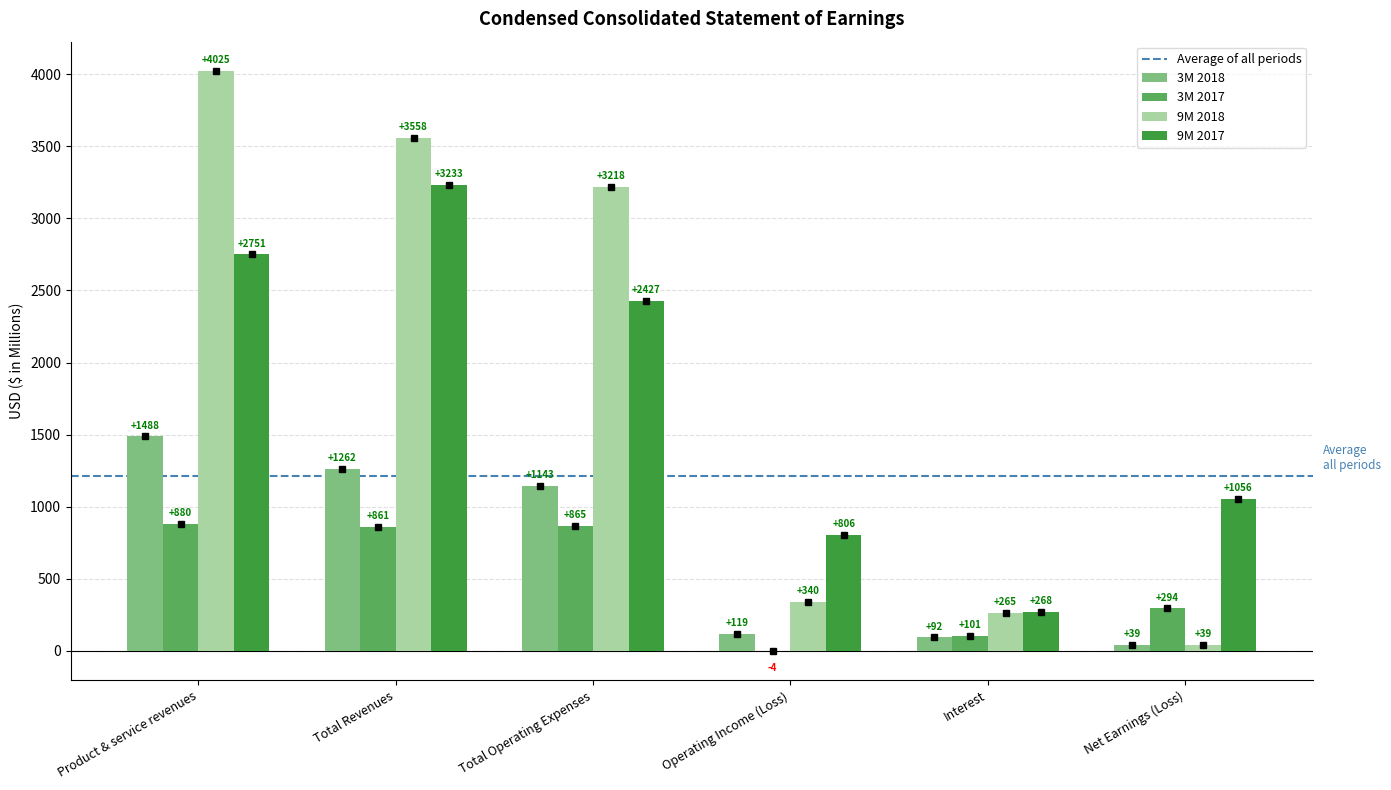

What is the sum of all 9M 2017 values?

10541